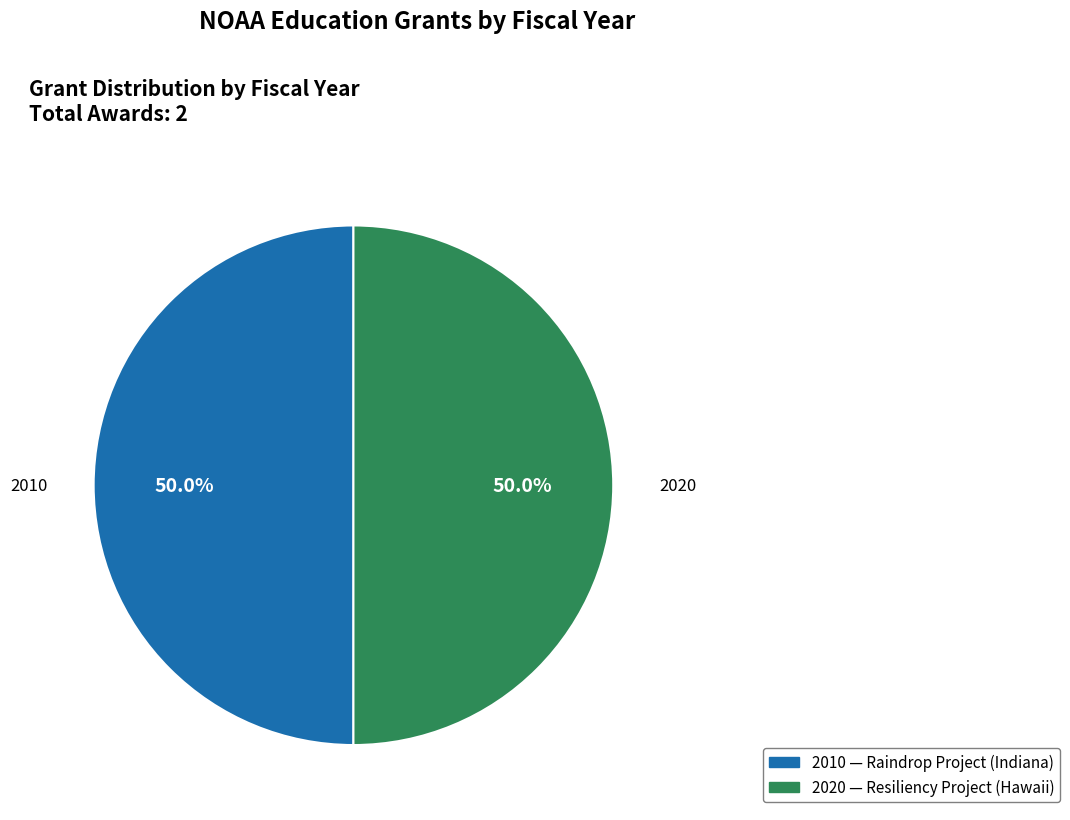

To the nearest percent, what percentage of the pie is 2010?

50%